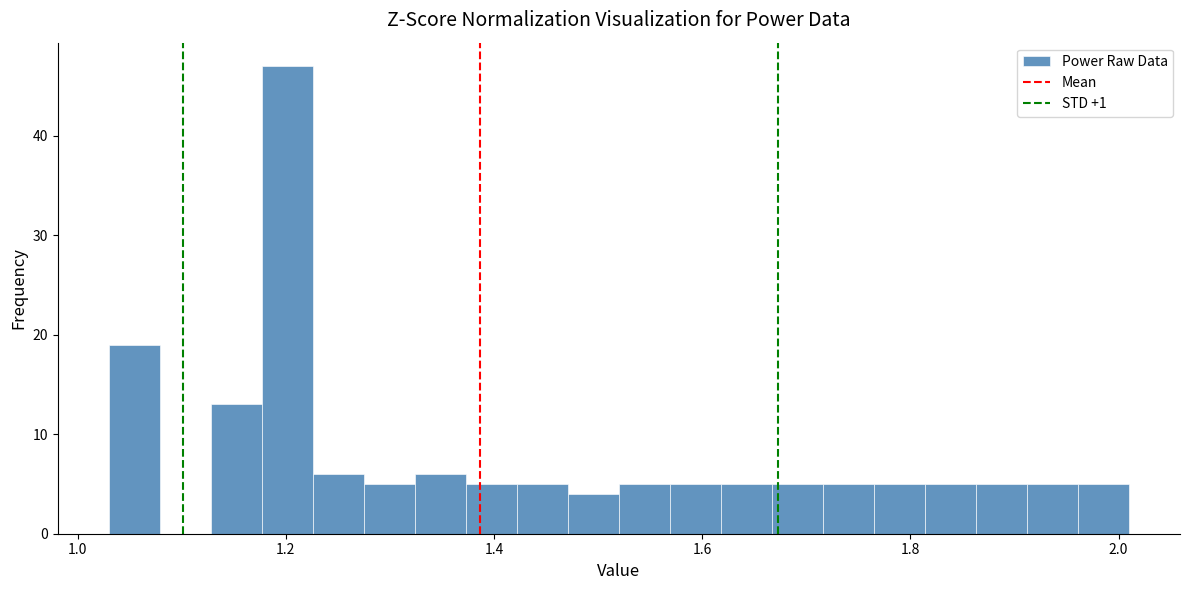

Around what value on the x-axis is the tallest bar? Give the approximate position of its centre, as read against the axis.

1.20